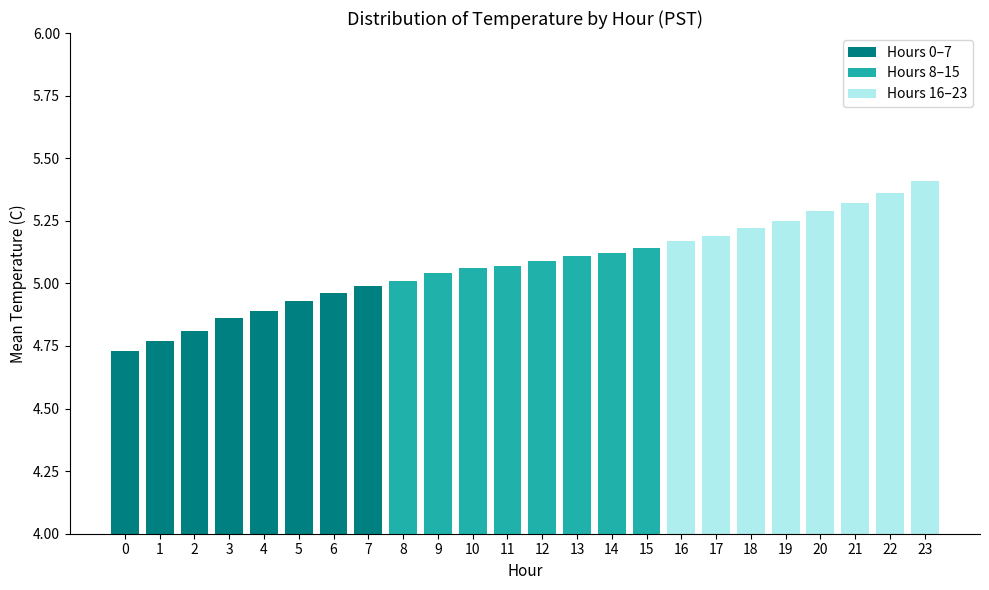

What is the difference between the maximum and second lowest values?

0.6